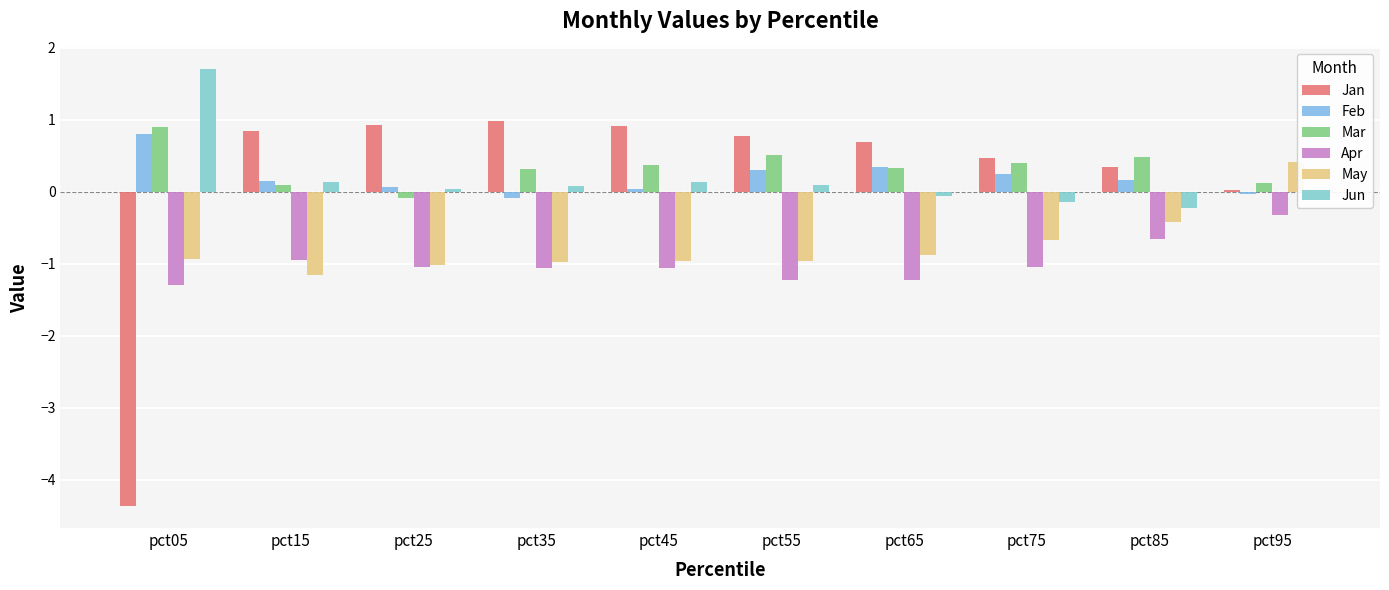

What is the difference between the highest and lowest values at pct65?

1.9